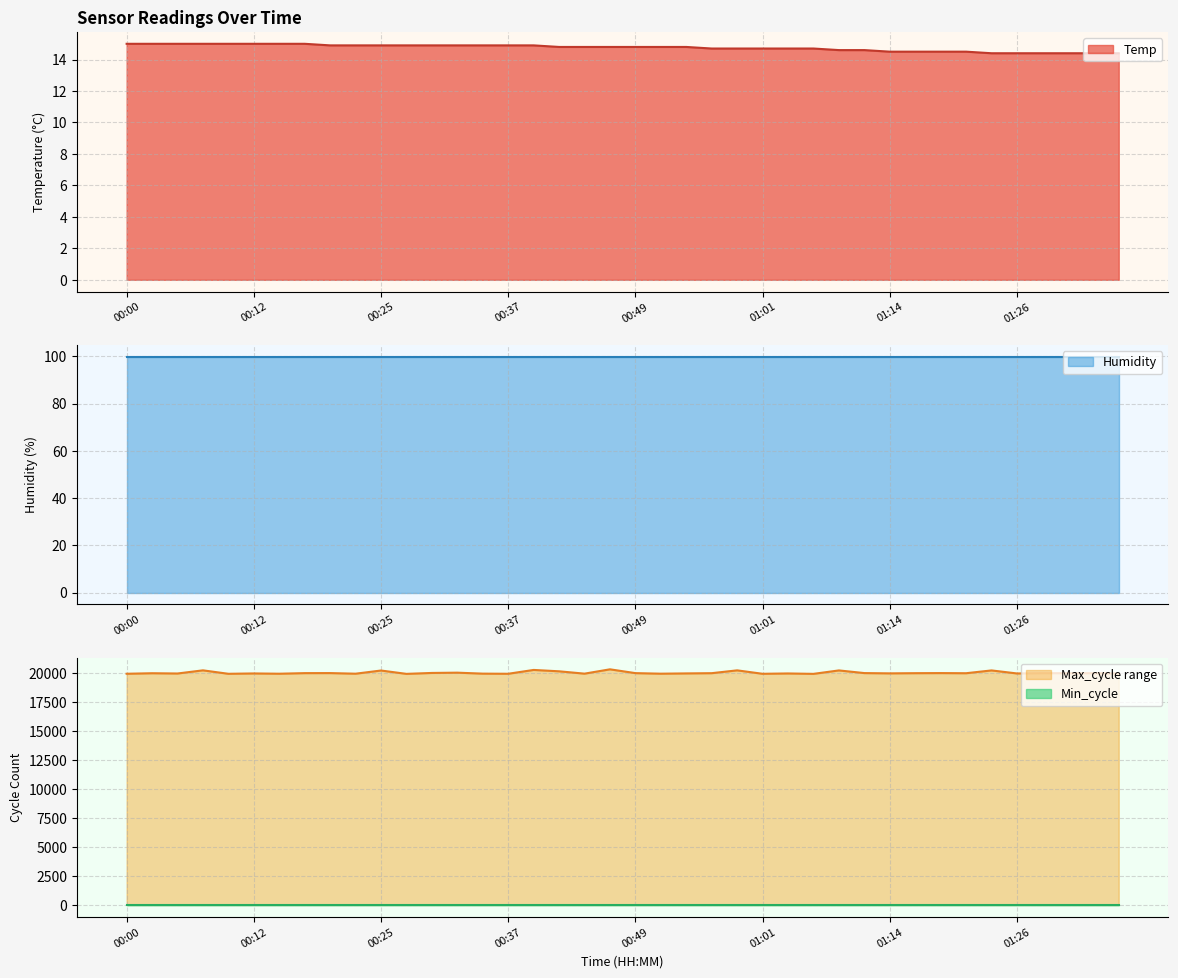

What is the difference between the maximum and minimum values in the Temp series?

0.6